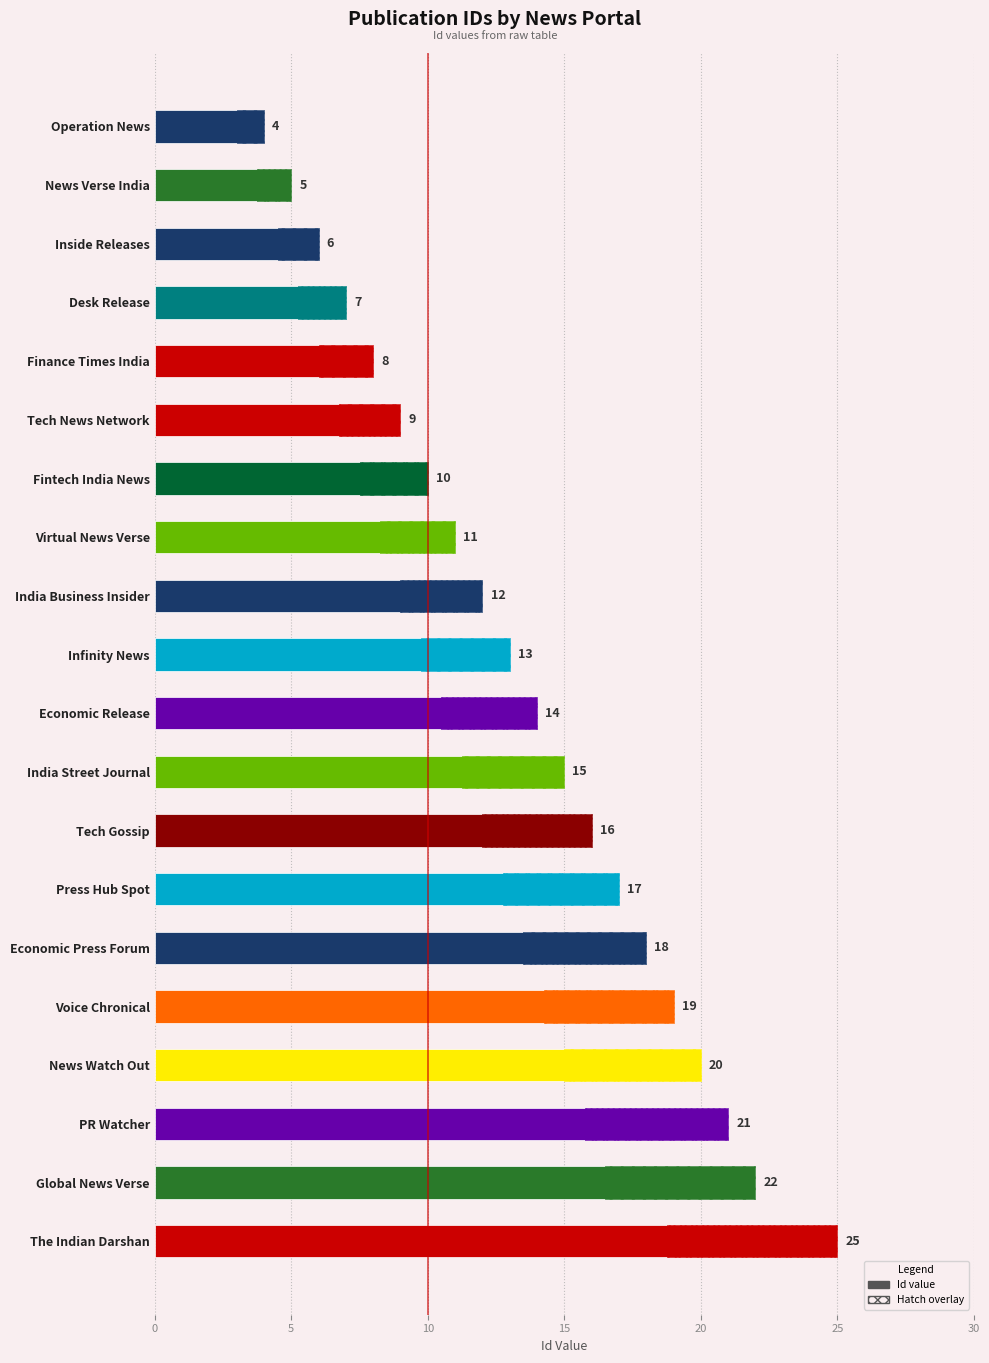

Reading right to left, list all the values displayed in this chart.

25	22	21	20	19	18	17	16	15	14	13	12	11	10	9	8	7	6	5	4